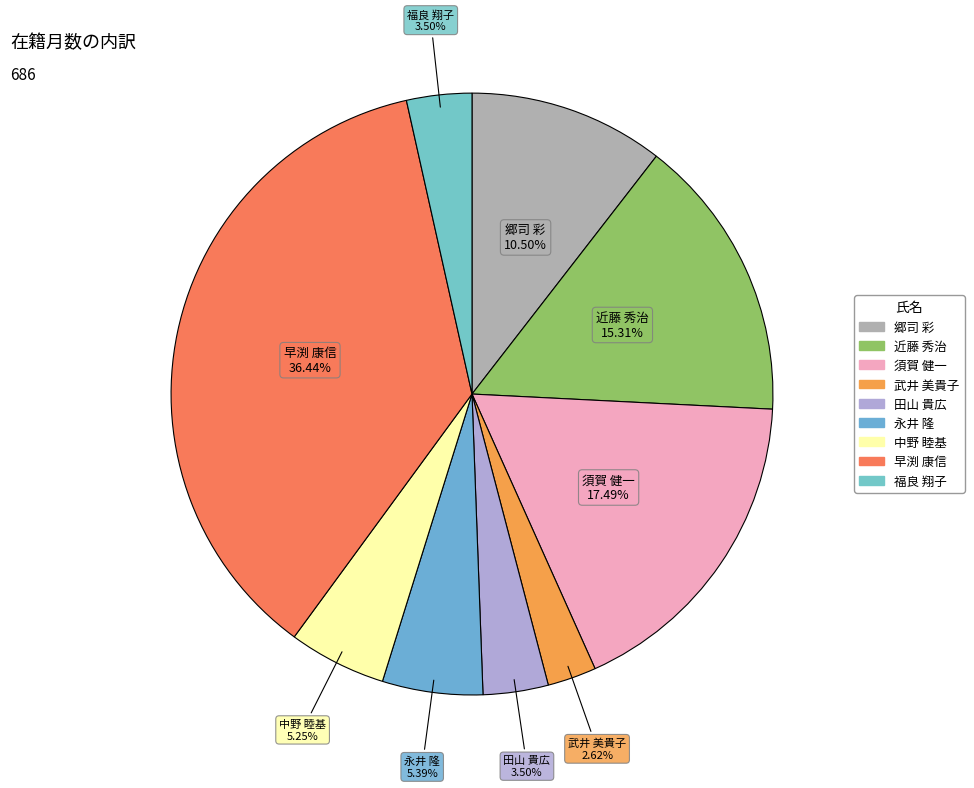

How many slices are in this pie chart?

9